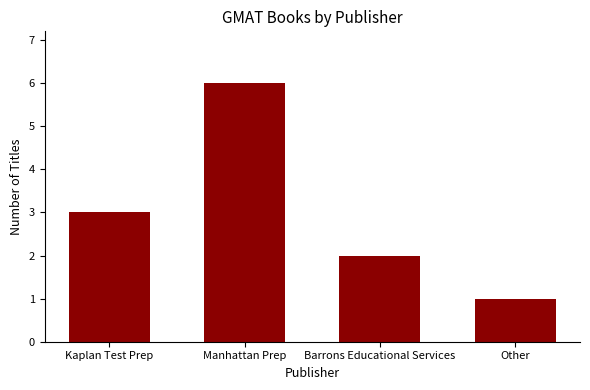

What is the ratio of the value at Kaplan Test Prep to the value at Other?

3.0